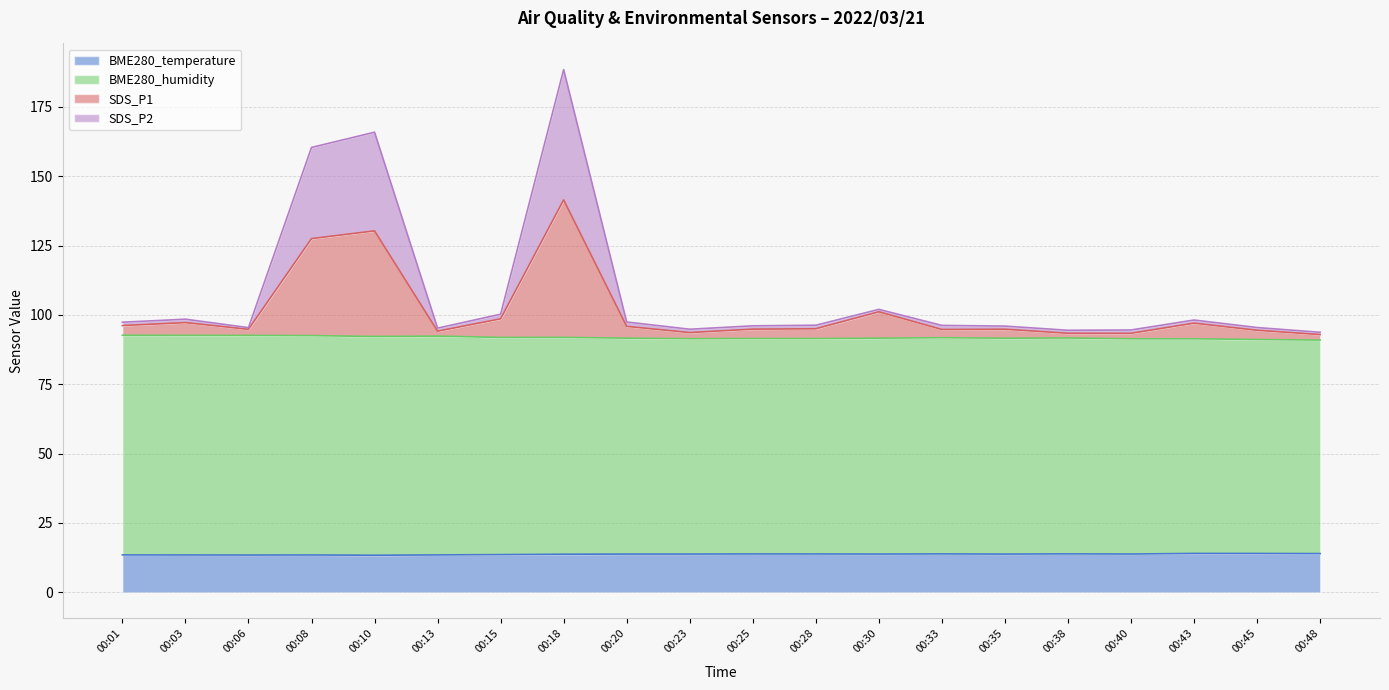

At which label does BME280_humidity first exceed 91?

00:01